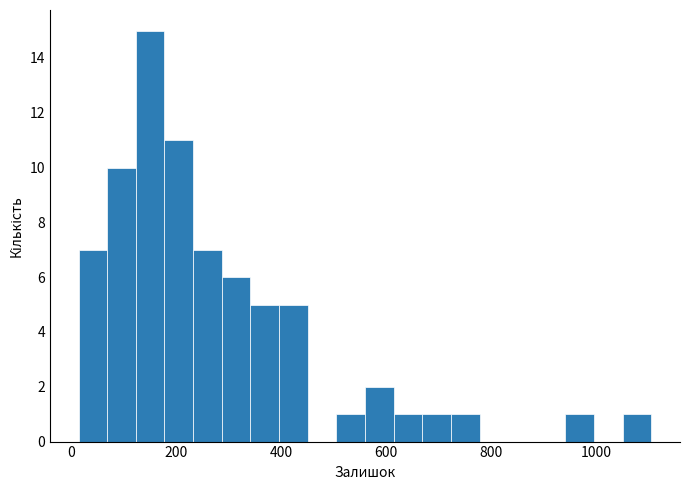

Around what value on the x-axis is the tallest bar? Give the approximate position of its centre, as read against the axis.

160